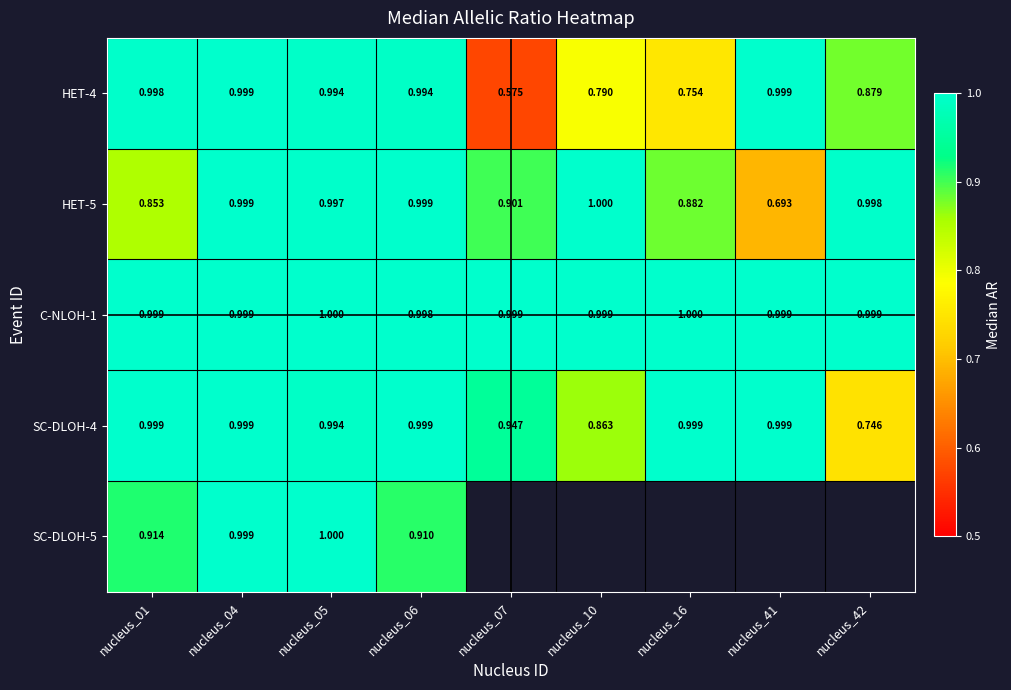

Which category has the lowest value in the HET-4 series?

nucleus_07